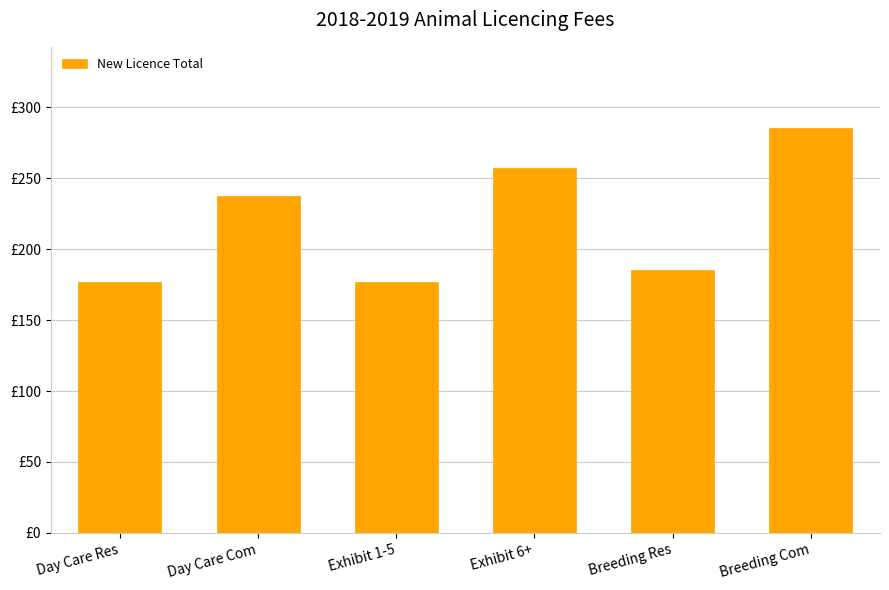

The value at Breeding Res is 185.4. True or false?

True